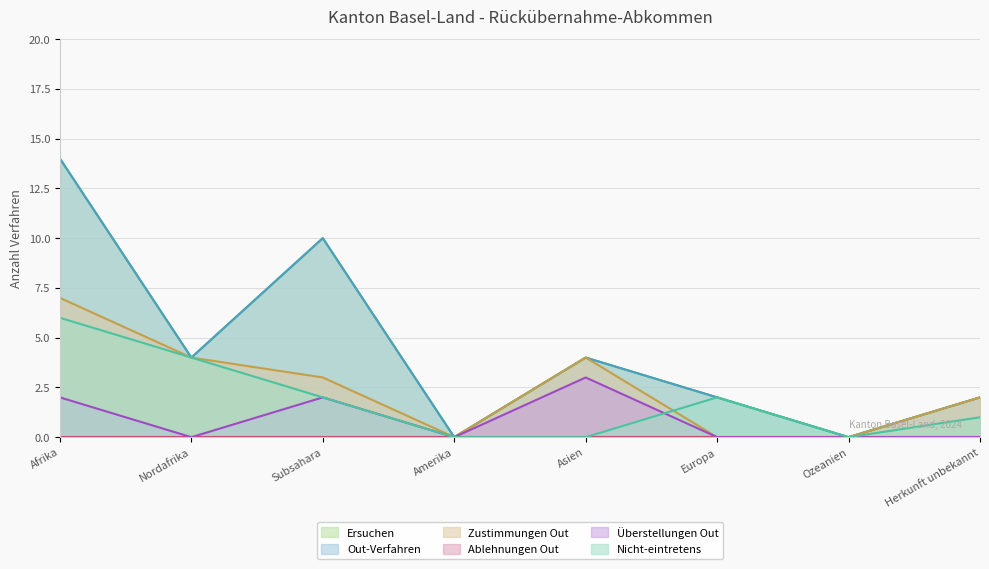

True or false: Out-Verfahren and Überstellungen Out cross at least once.

False